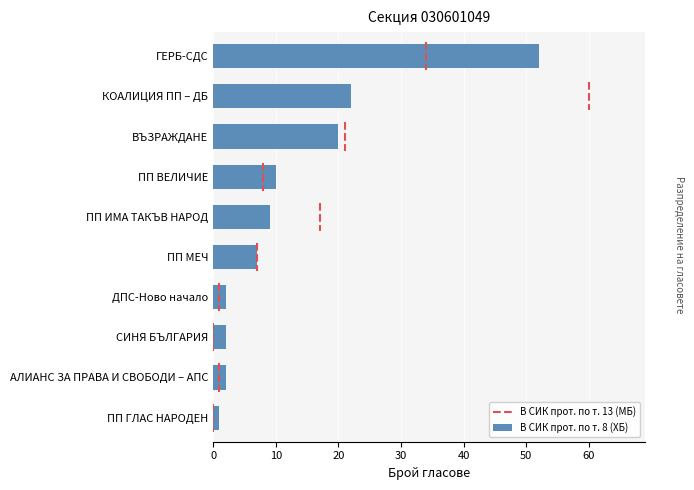

What is the maximum value for В СИК прот. по т. 8 (ХБ)?

52